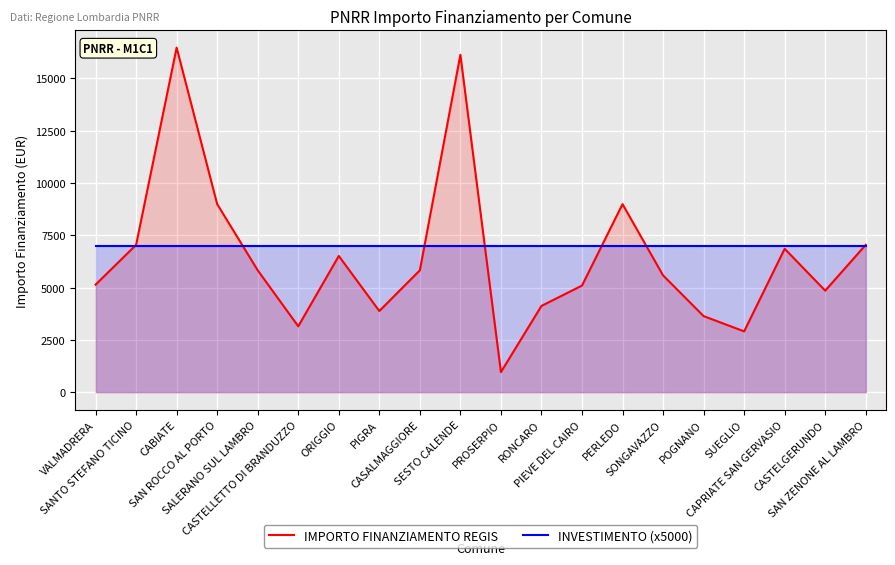

What is the label of the 12th point from the left?

RONCARO